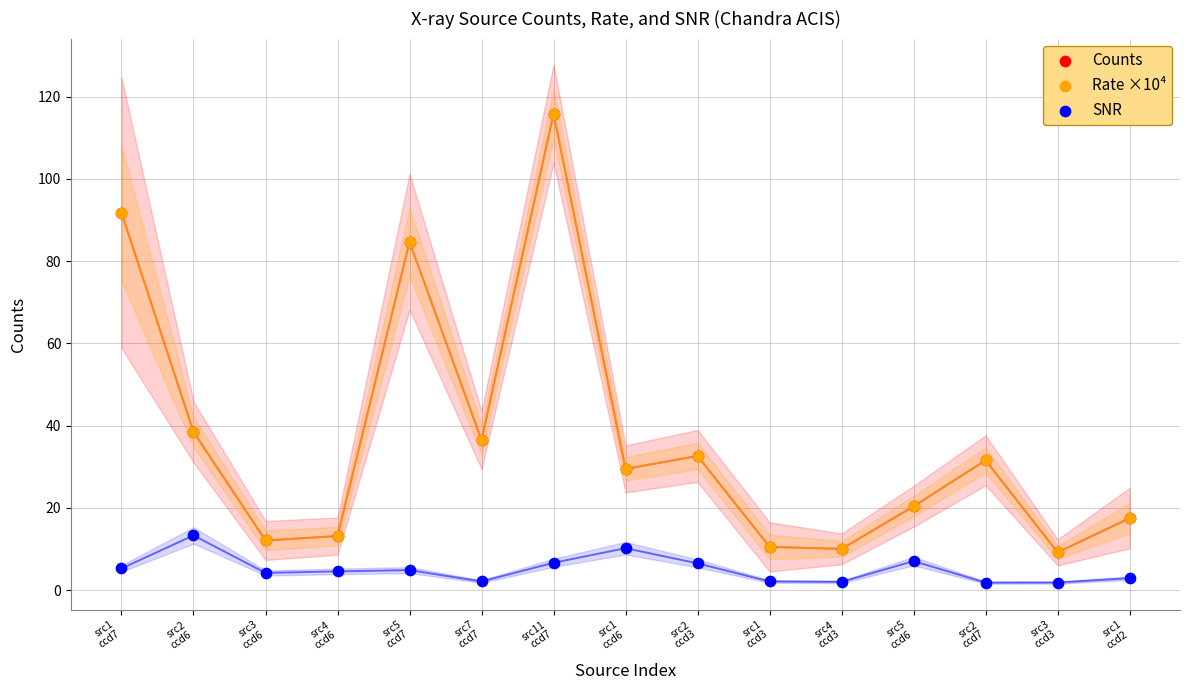

Which series contains the highest Y value?

Counts